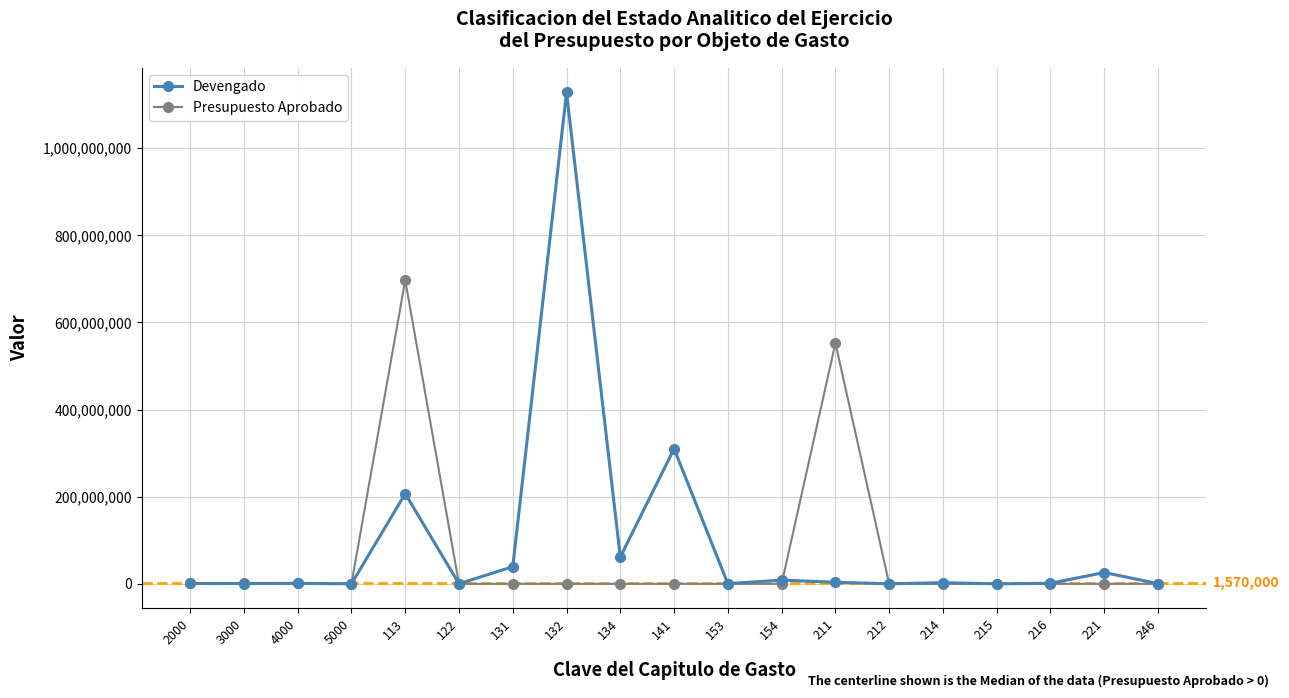

How many values in the Presupuesto Aprobado series exceed 0?

6